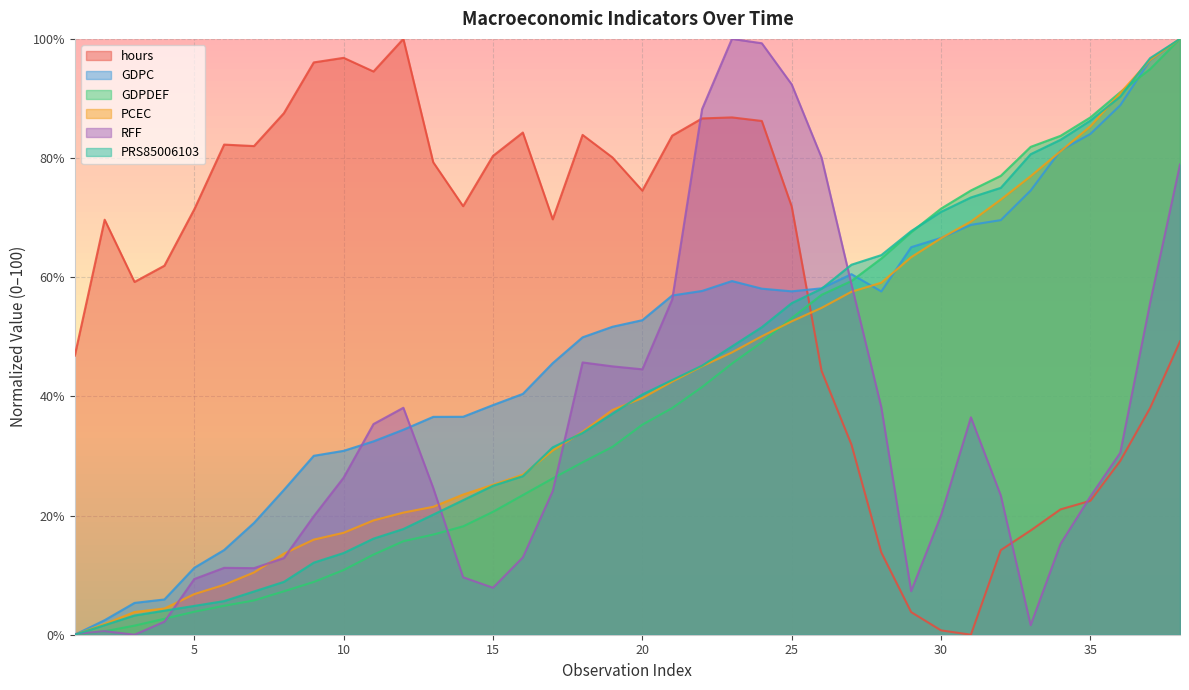

At which label does GDPC first exceed 52?

20